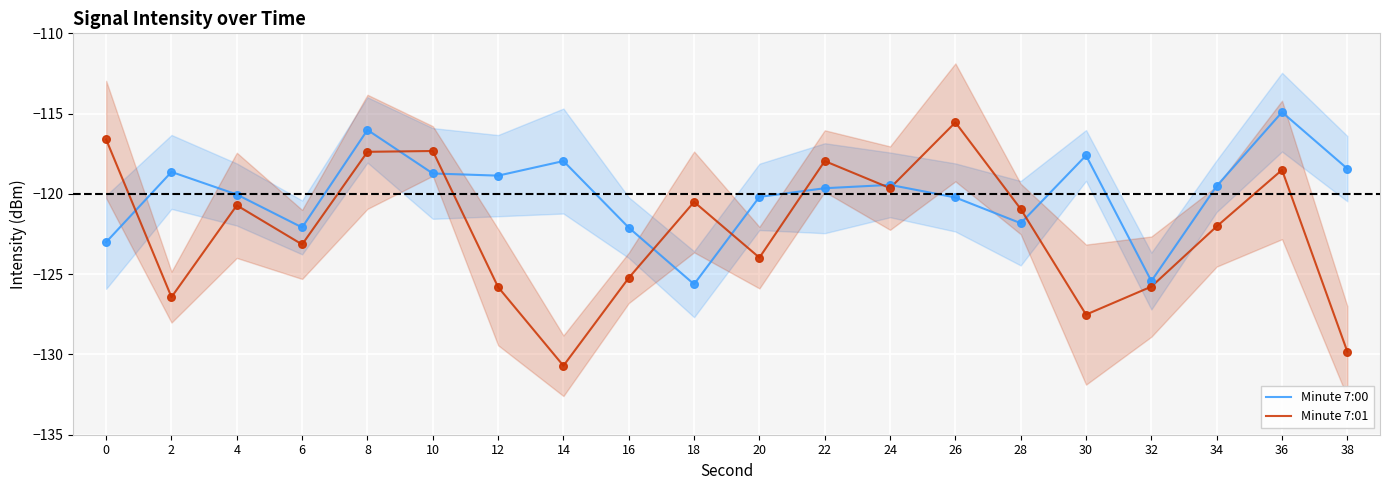

At how many categories does at least one series exceed -120?

13